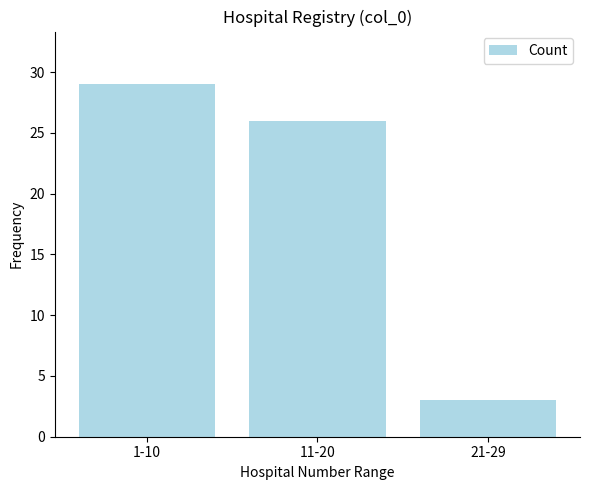

Where is the data nearest to the value 16?

11-20